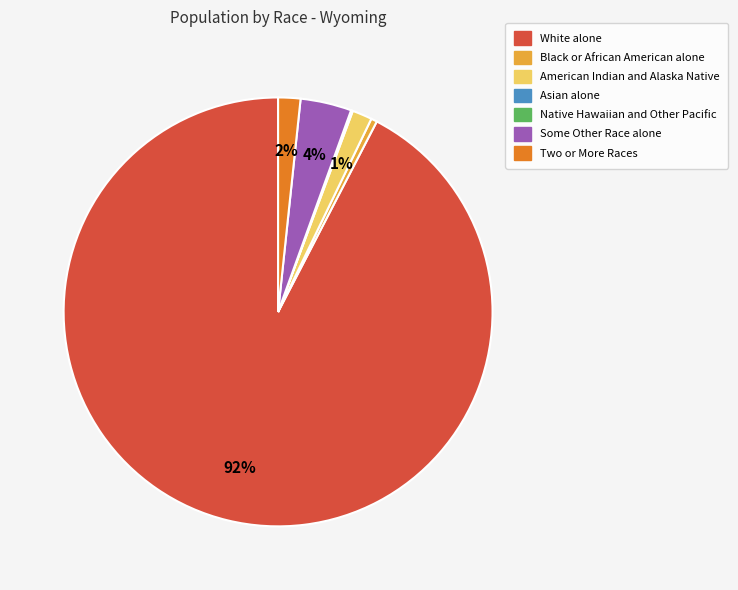

Is it true that White alone is 92% of the pie?

True